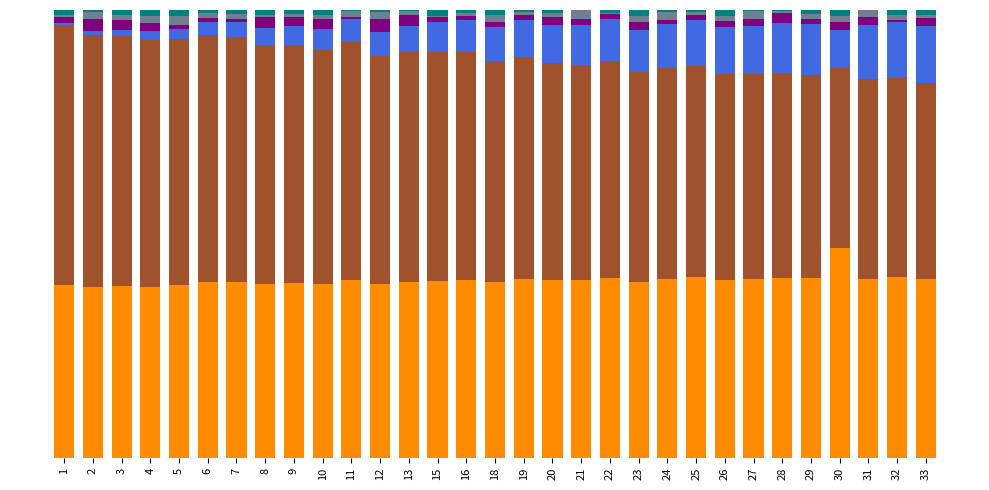

Are the bars grouped side by side (vs. stacked)?

No